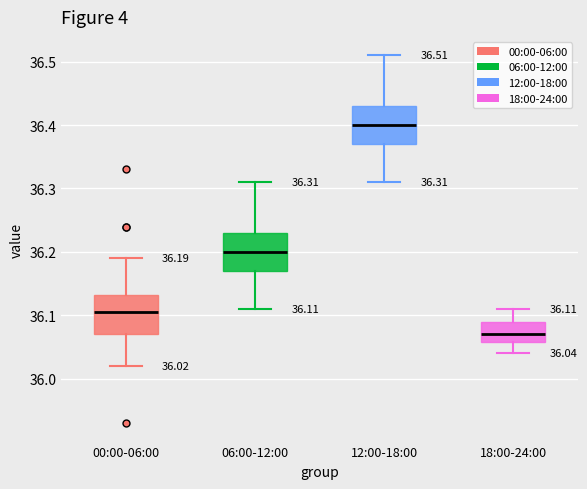

Which box has the lowest median line?

18:00-24:00